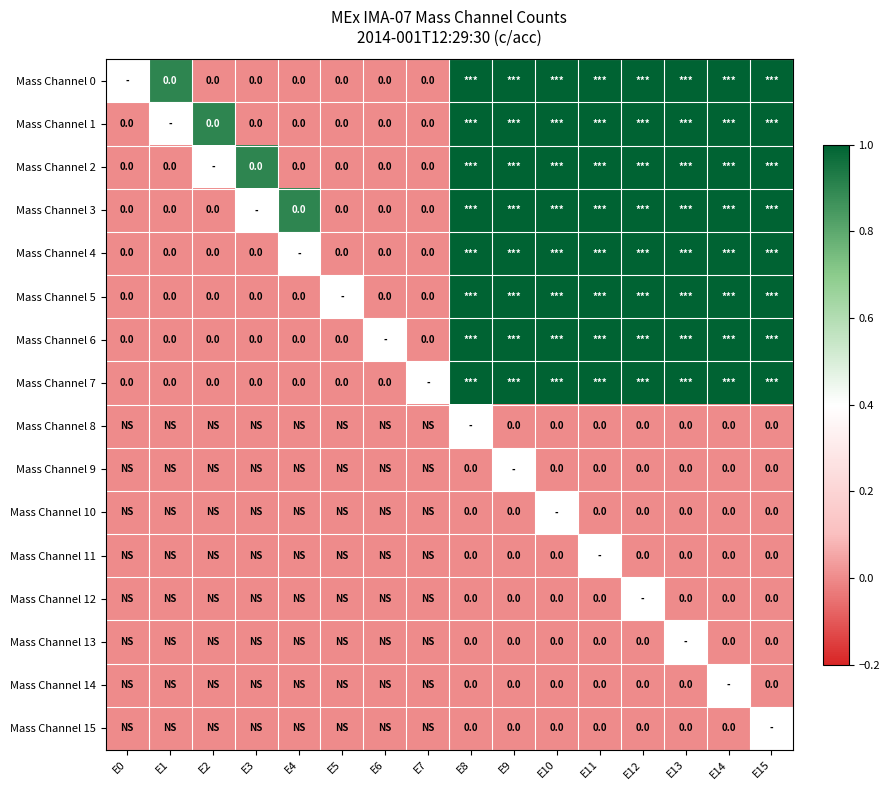

Where is Mass Channel 4 nearest to the value 0?

E0